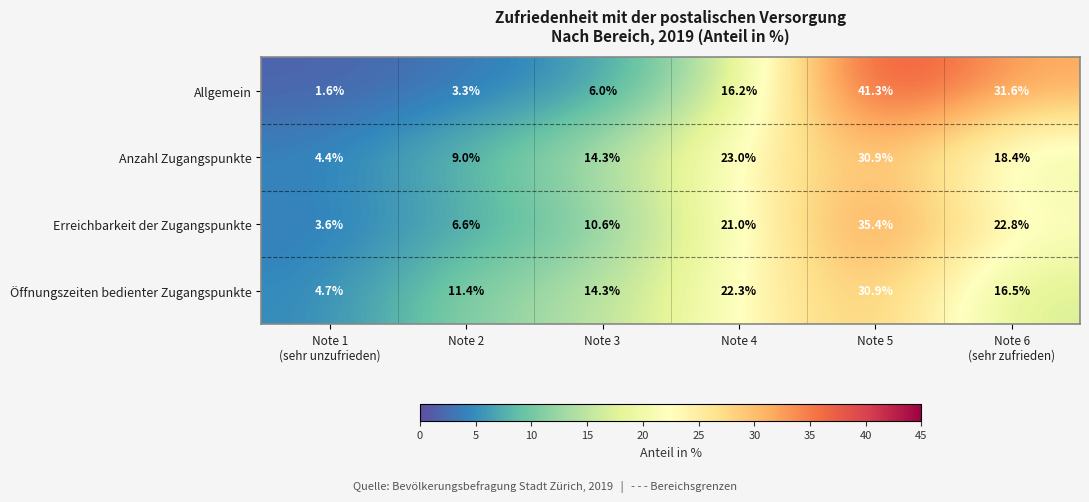

The value of Allgemein at Note 4 is 16.2. True or false?

True